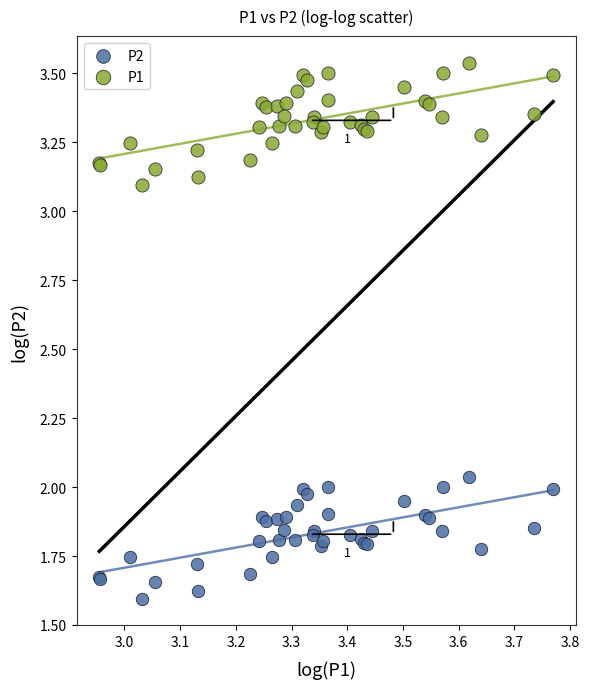

Which series reaches the maximum Y coordinate?

P1